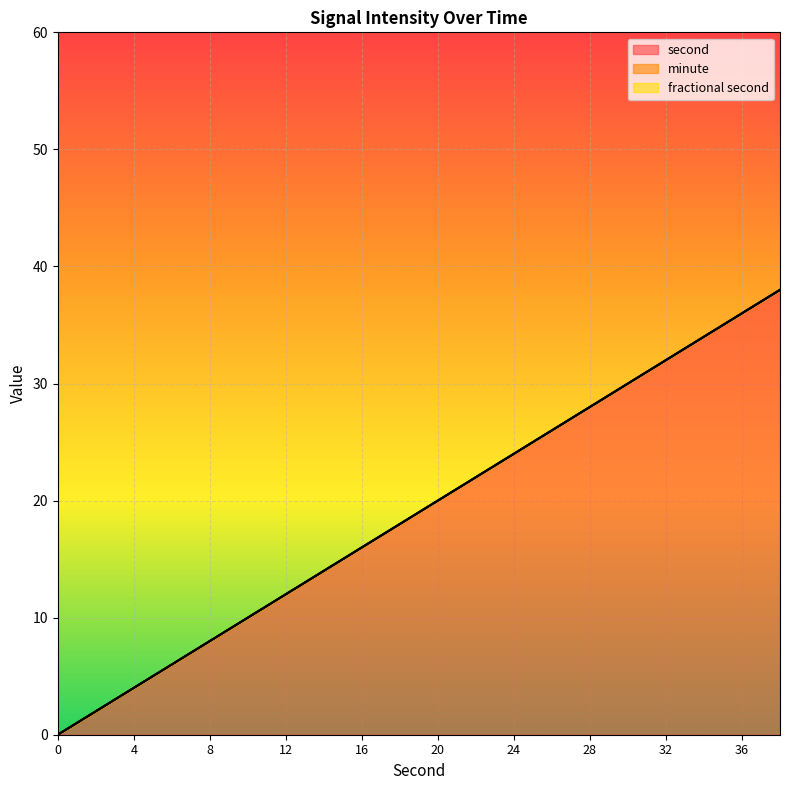

What is the total value across all series at 38?

38